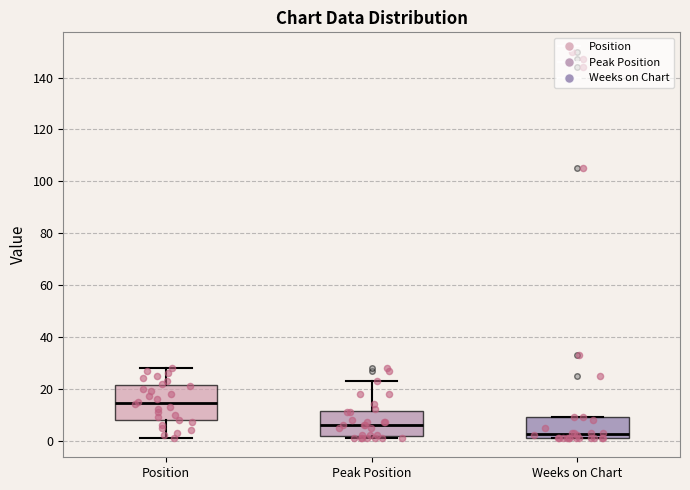

Which box is the tallest, from its lower edge to its upper edge?

Position